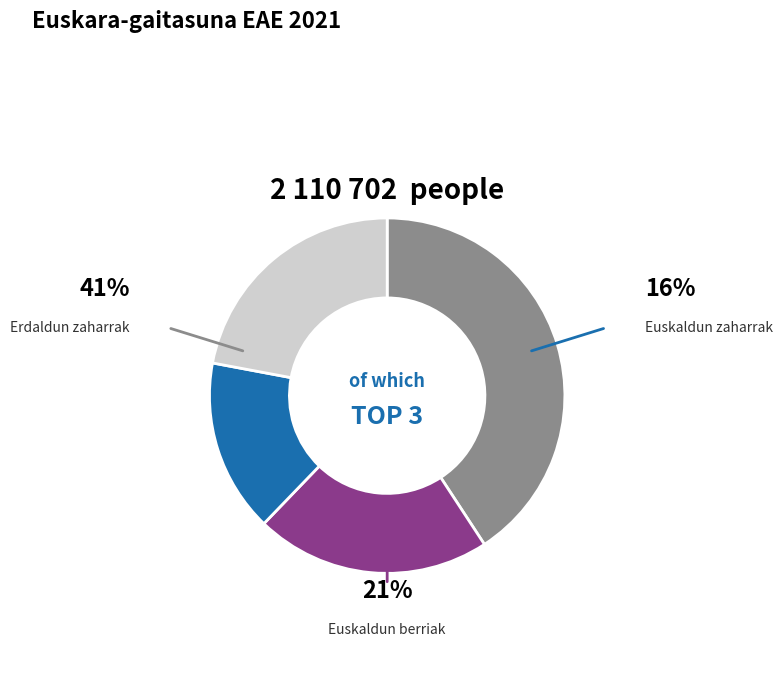

To the nearest percent, what is the difference between the largest and smallest slice percentages?

25%